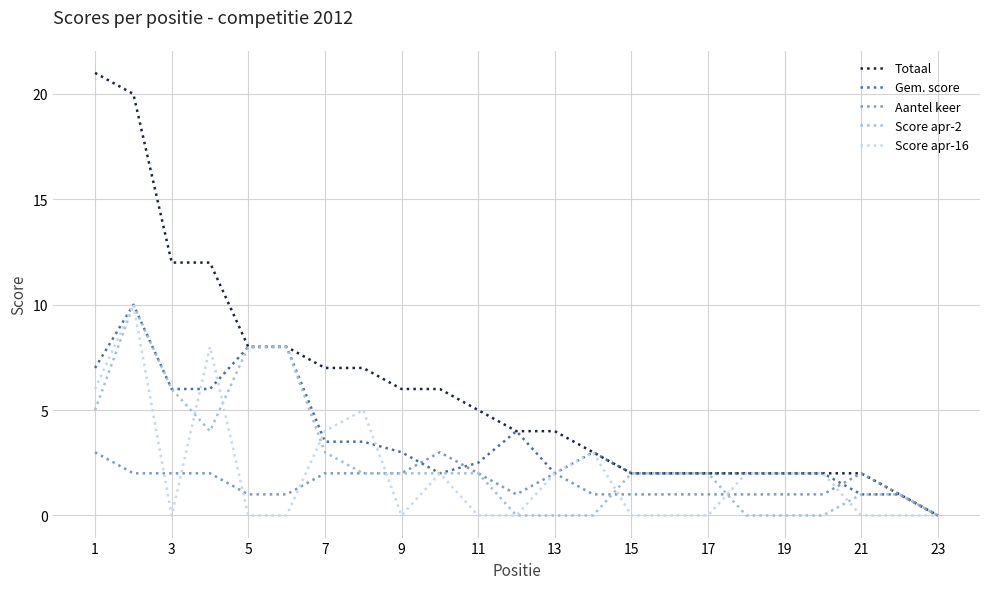

What is the highest value of the Totaal series?

21.0